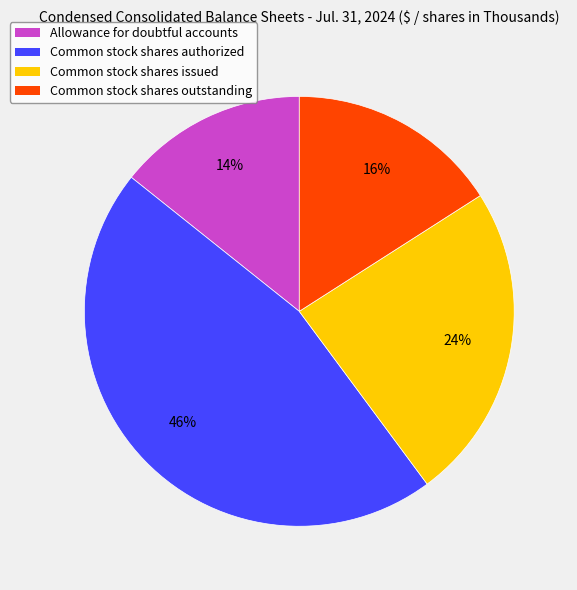

To the nearest percent, what percentage of the pie is Allowance for doubtful accounts?

14%